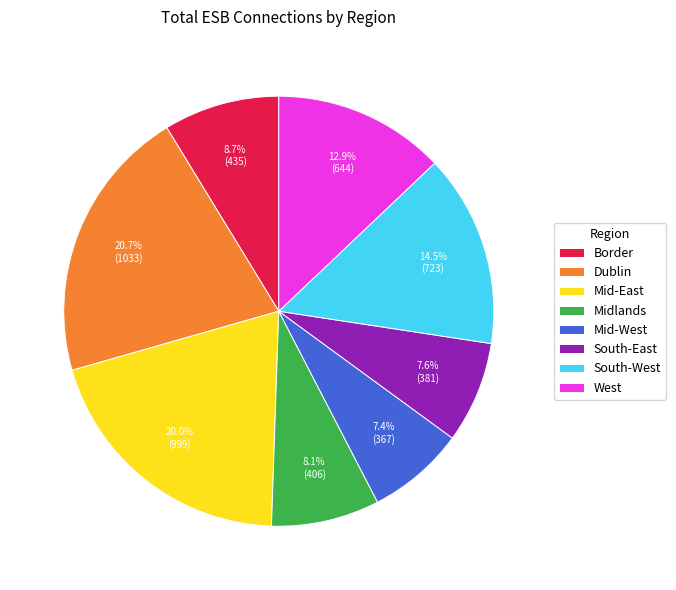

To the nearest percent, what is the difference between the largest and smallest slice percentages?

13%